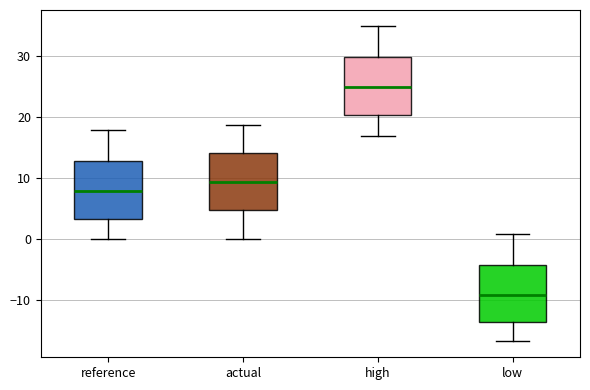

Reading left to right, read every box against the y-axis: the position of its median line, the range the box covers, and the ends of its whiskers. The values are not printed on the chart, so give them approximately, as read against the axis.

reference: median 8, box 3 to 13, whiskers 0 to 18
actual: median 9, box 5 to 14, whiskers 0 to 19
high: median 25, box 20 to 30, whiskers 17 to 35
low: median -9, box -14 to -4, whiskers -17 to 1